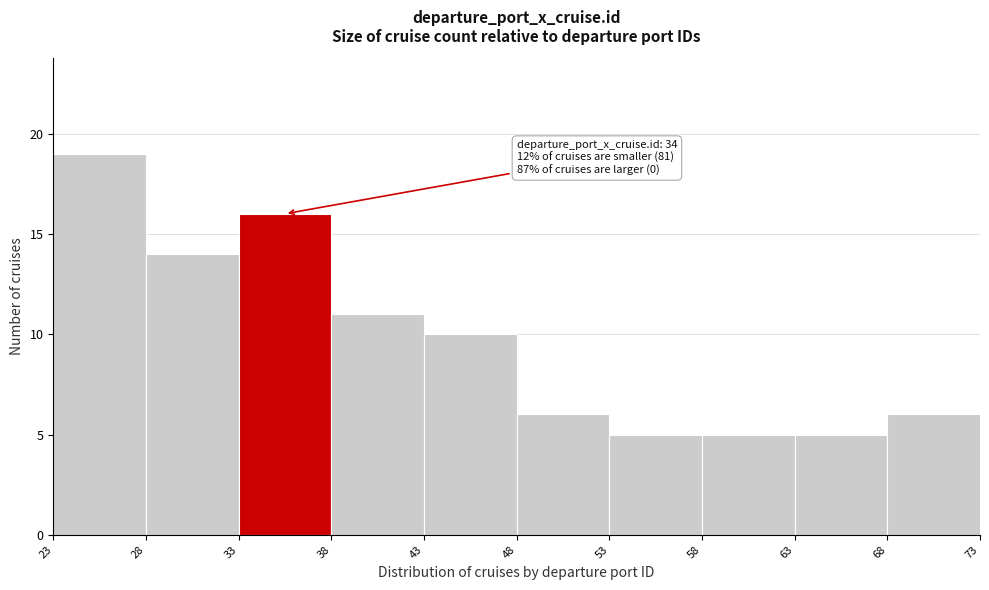

Over which range of the x-axis is the bar tallest?

23 to 28